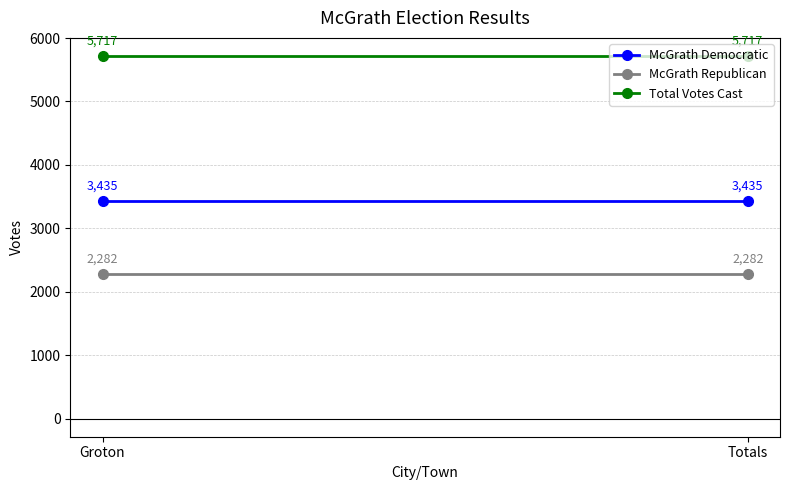

Is the value of McGrath Democratic at Groton greater than the value of McGrath Republican at Totals?

Yes